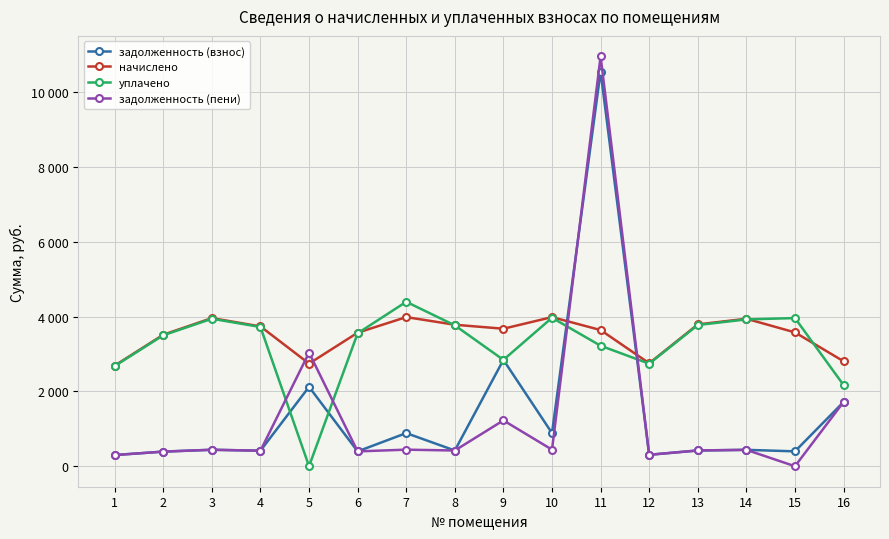

Which series has the largest total across all categories?

начислено